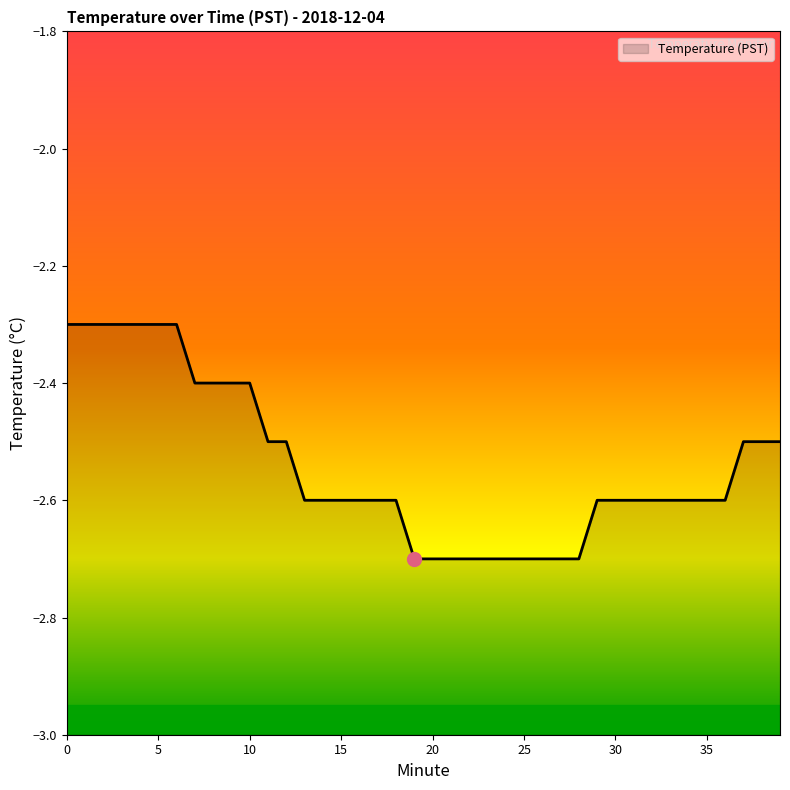

Rank the categories by value from highest to lowest.

0, 1, 2, 3, 4, 5, 6, 7, 8, 9, 10, 11, 12, 37, 38, 39, 13, 14, 15, 16, 17, 18, 29, 30, 31, 32, 33, 34, 35, 36, 19, 20, 21, 22, 23, 24, 25, 26, 27, 28